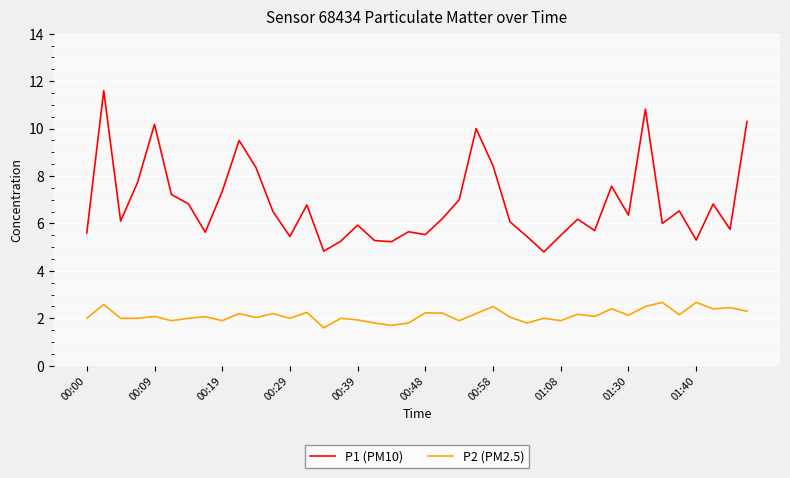

Rank the series by their average value, from highest to lowest.

P1 (PM10), P2 (PM2.5)